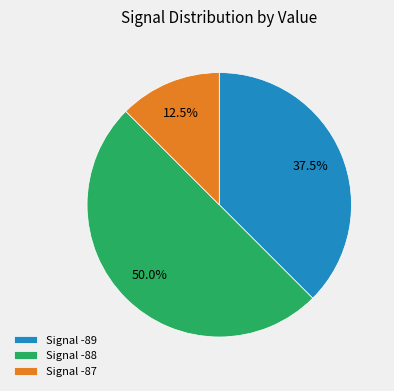

Rank the categories by value from lowest to highest.

Signal -87, Signal -89, Signal -88